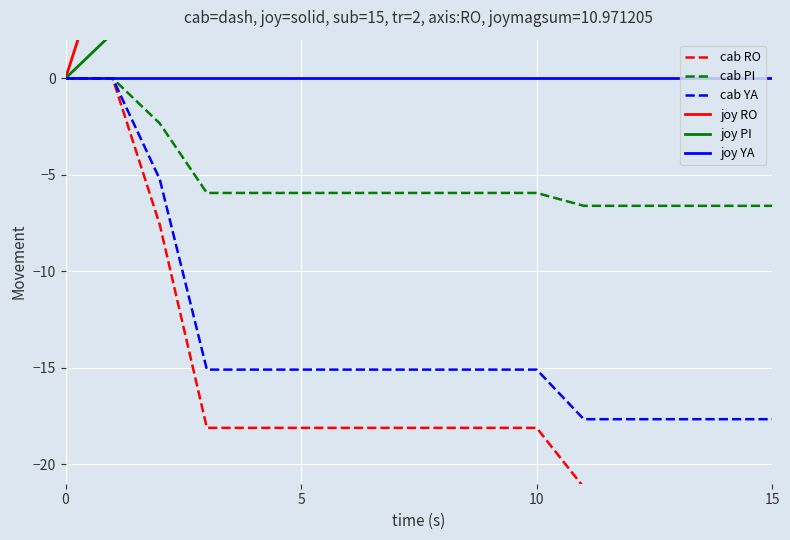

Is the value of joy PI at 4 greater than the value of joy YA at 8?

Yes